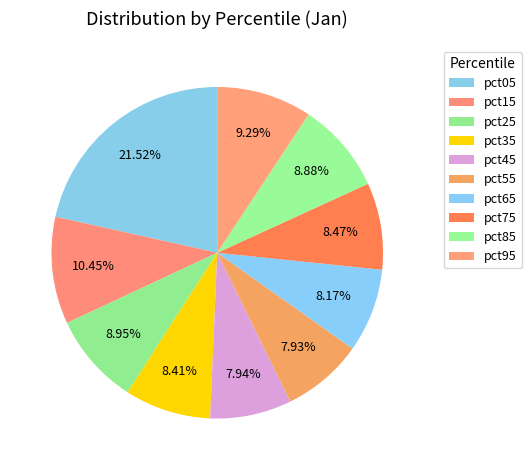

How many segments does this pie chart have?

10